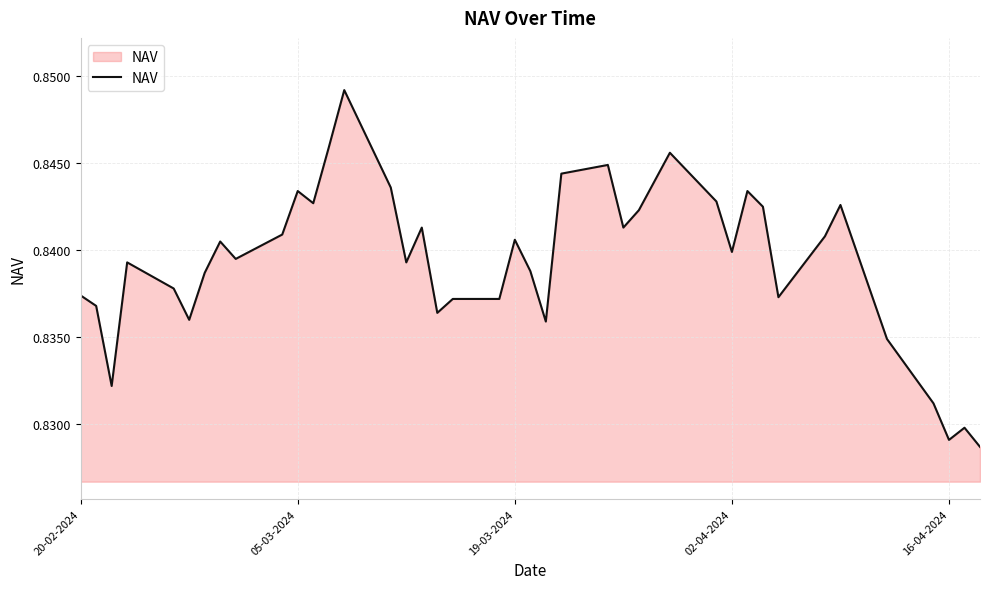

Does the chart have visible grid lines?

Yes